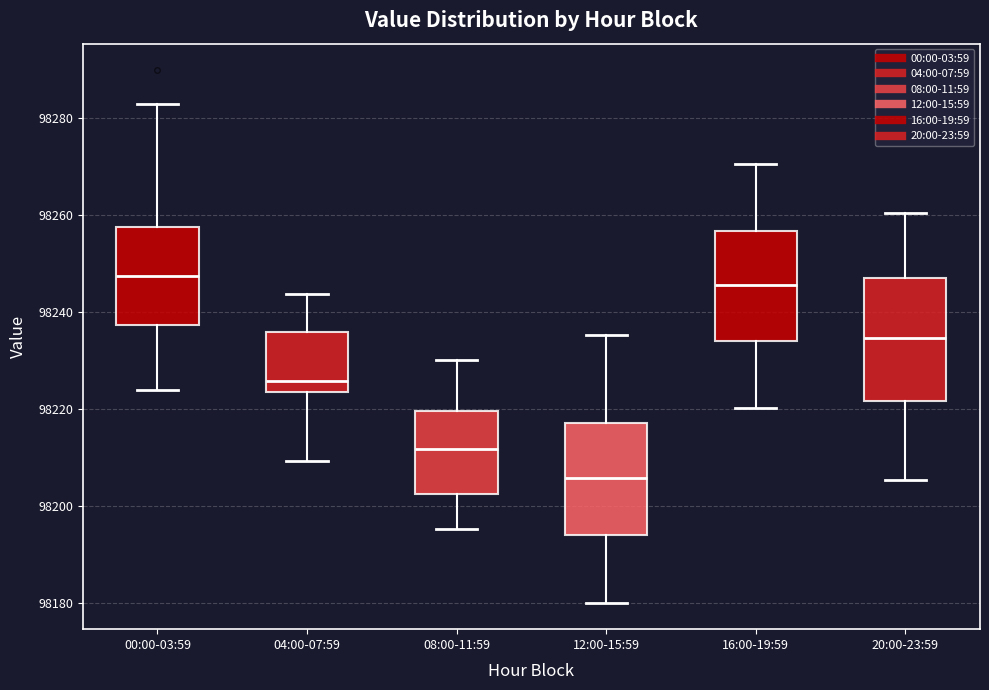

Reading left to right, transcribe this box plot: for each box, give where its median line is, the range the box spans, and where its two whiskers end, as read against the y-axis. The values are not printed on the chart, so give them approximately, as read against the axis.

00:00-03:59: median 98248, box 98238 to 98258, whiskers 98224 to 98282
04:00-07:59: median 98226, box 98224 to 98236, whiskers 98210 to 98244
08:00-11:59: median 98212, box 98202 to 98220, whiskers 98196 to 98230
12:00-15:59: median 98206, box 98194 to 98218, whiskers 98180 to 98236
16:00-19:59: median 98246, box 98234 to 98256, whiskers 98220 to 98270
20:00-23:59: median 98234, box 98222 to 98246, whiskers 98206 to 98260